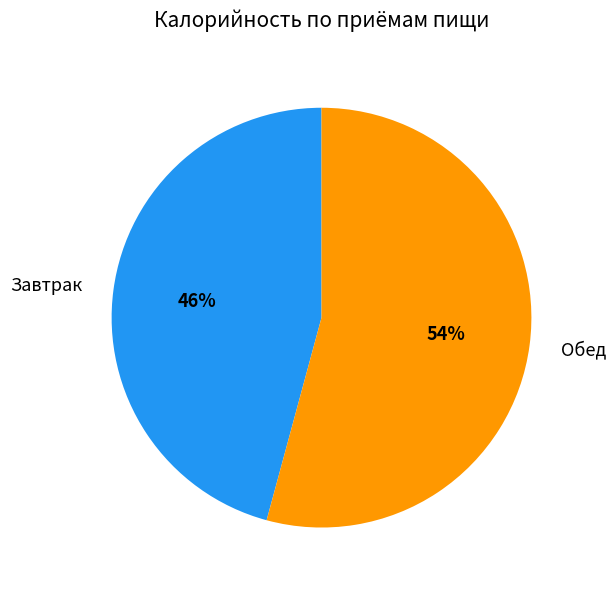

Count the number of slices in the pie.

2